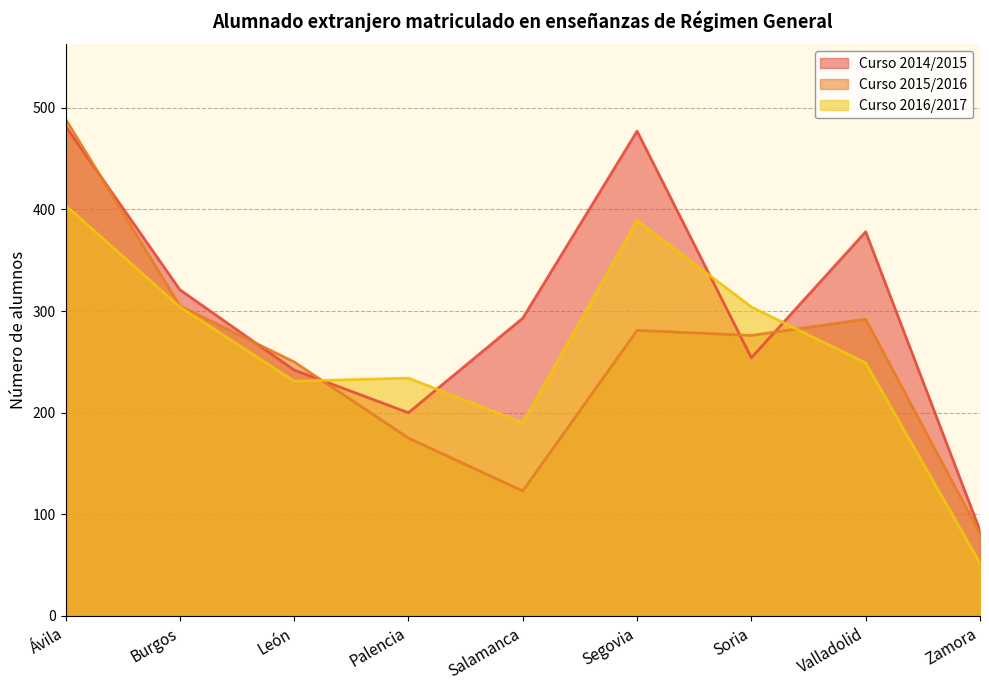

Reading right to left, extract all data points from this chart.

Curso 2014/2015: Zamora=84	Valladolid=378	Soria=254	Segovia=477	Salamanca=293	Palencia=200	León=242	Burgos=321	Ávila=482
Curso 2015/2016: Zamora=81	Valladolid=292	Soria=276	Segovia=281	Salamanca=123	Palencia=175	León=250	Burgos=305	Ávila=489
Curso 2016/2017: Zamora=52	Valladolid=249	Soria=304	Segovia=389	Salamanca=190	Palencia=234	León=231	Burgos=304	Ávila=404